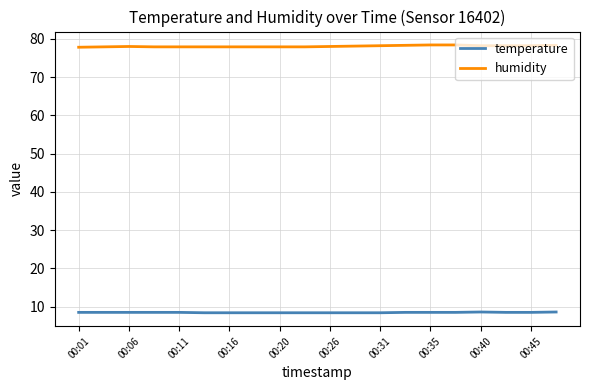

Which series has the largest total across all categories?

humidity